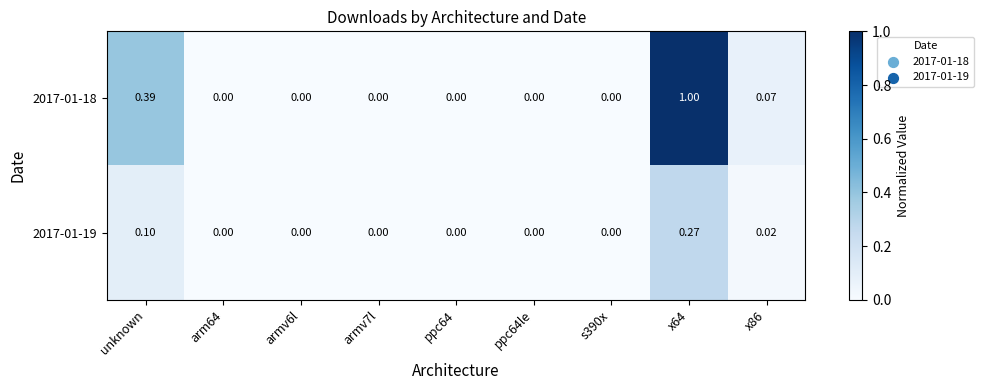

List the series in order of their overall mean, lowest first.

2017-01-19, 2017-01-18